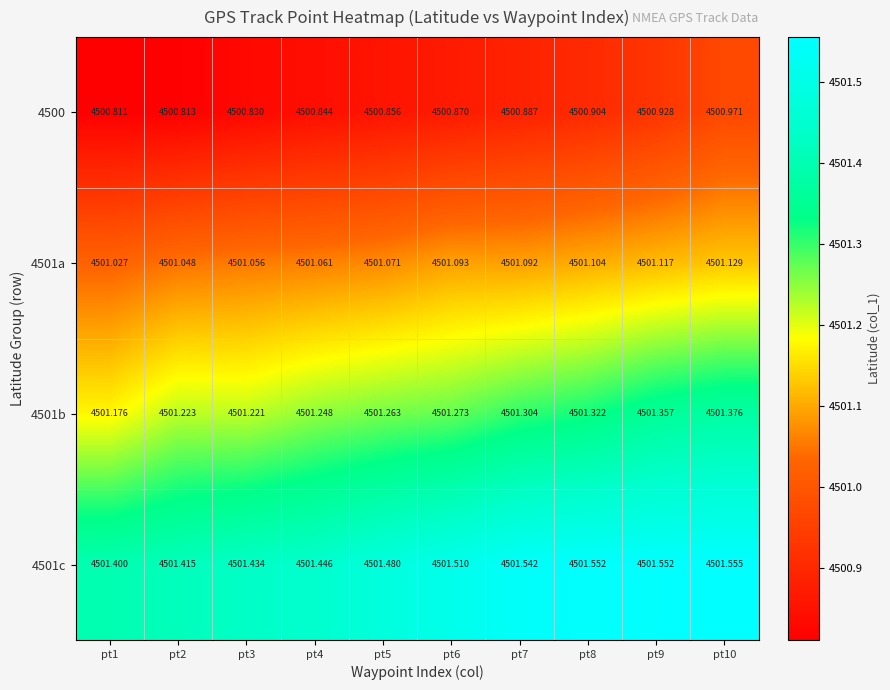

Is the value of 4501b at pt9 greater than the value of 4501a at pt5?

Yes